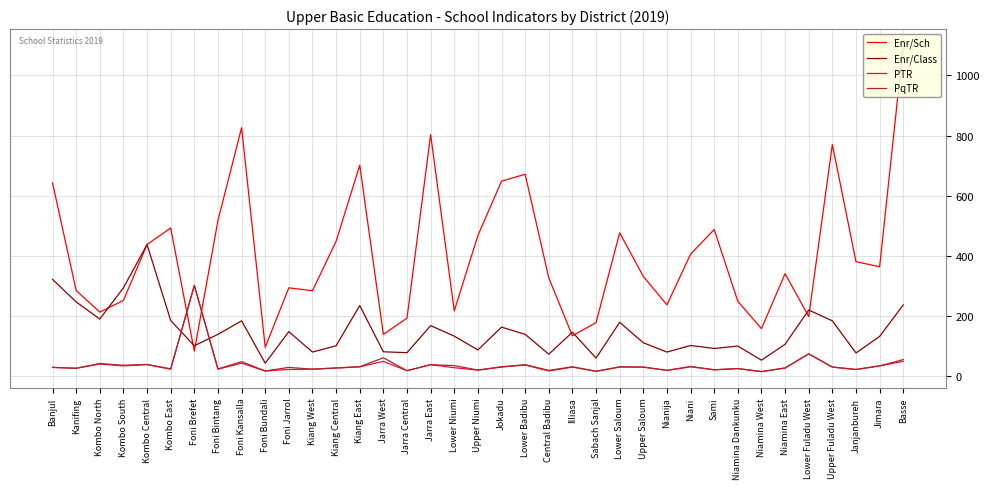

What is the maximum value shown in the chart?

1100